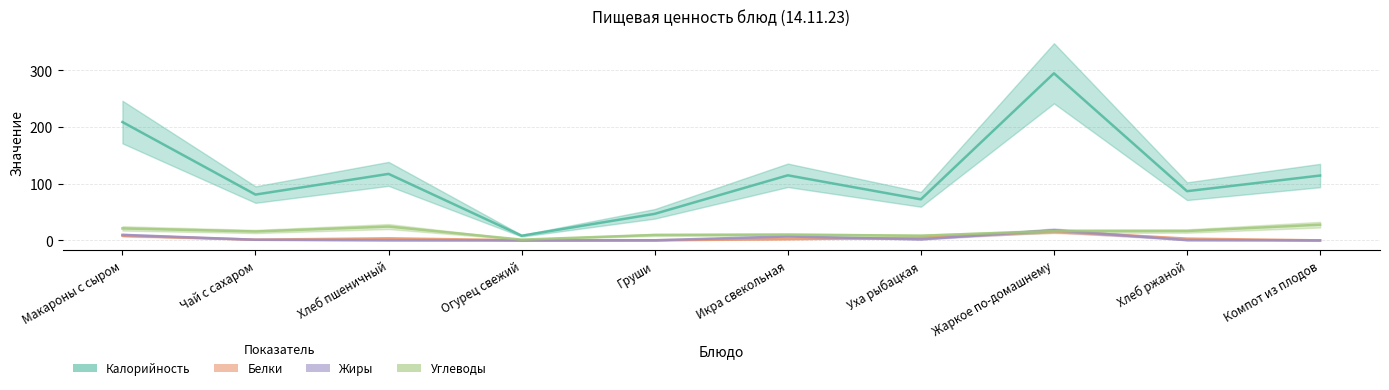

Is it true that Белки equals 1.2 at Хлеб пшеничный?

False